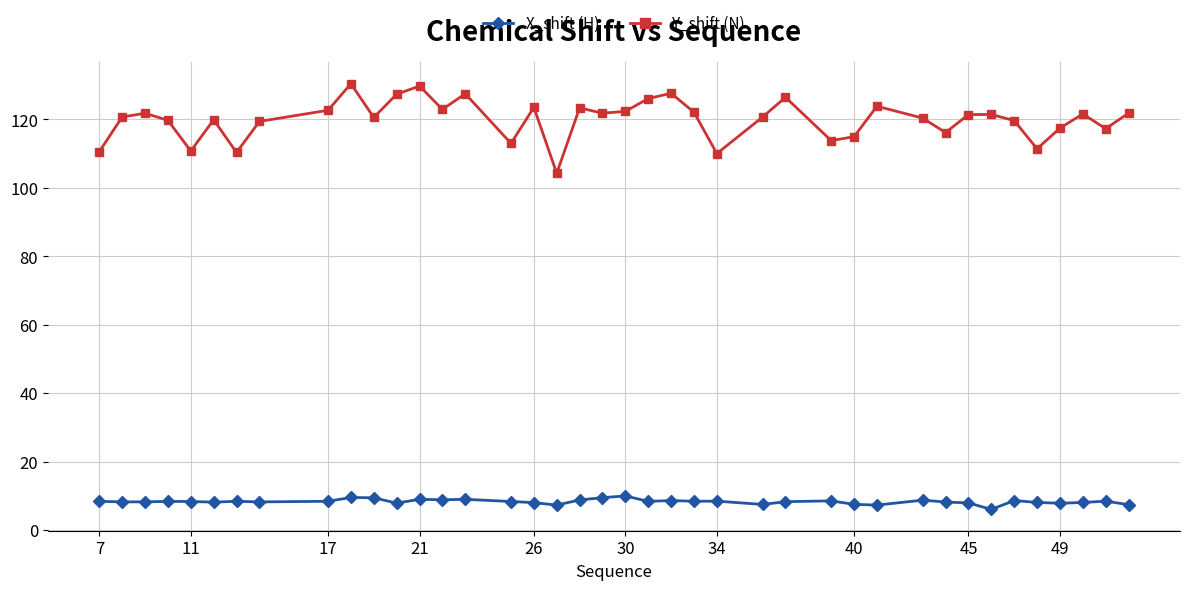

List the series in order of their overall mean, lowest first.

X_shift (H), Y_shift (N)